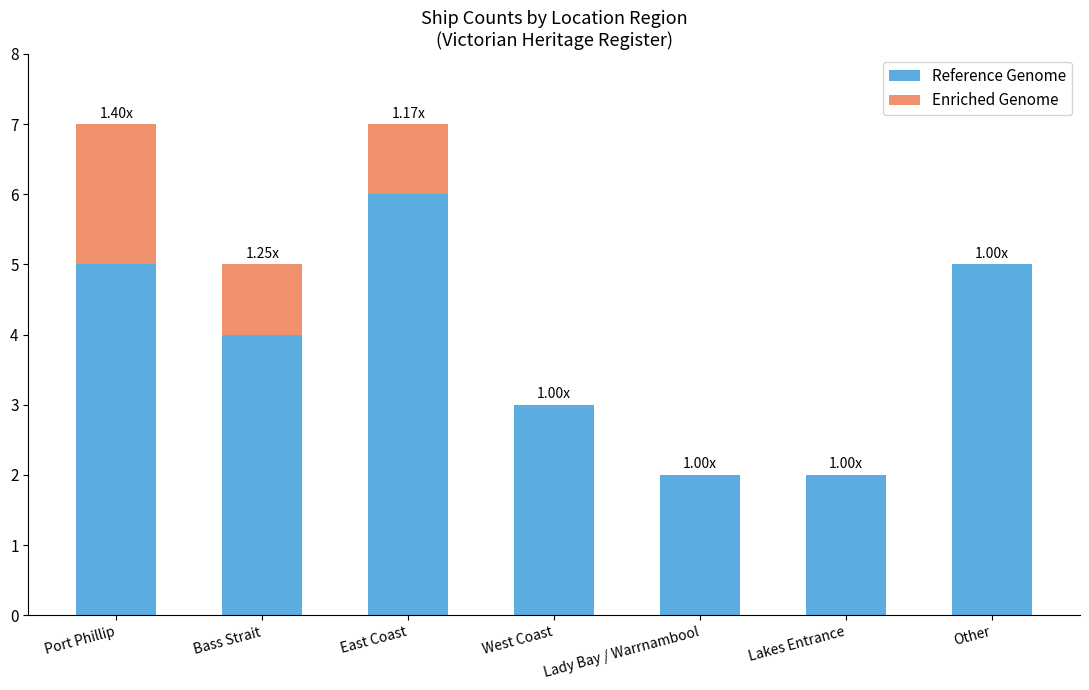

What are all the series names shown in the legend?

Reference Genome, Enriched Genome